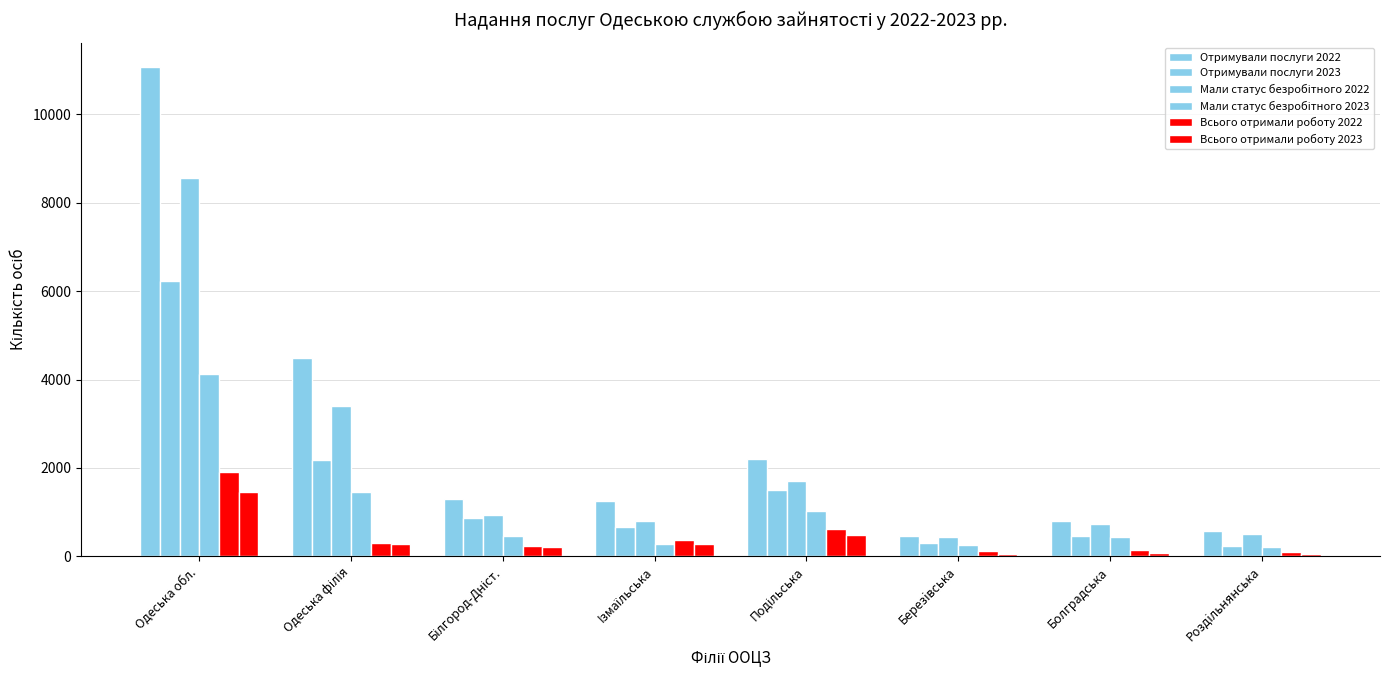

How many values in the Отримували послуги 2022 series are below 1294?

4